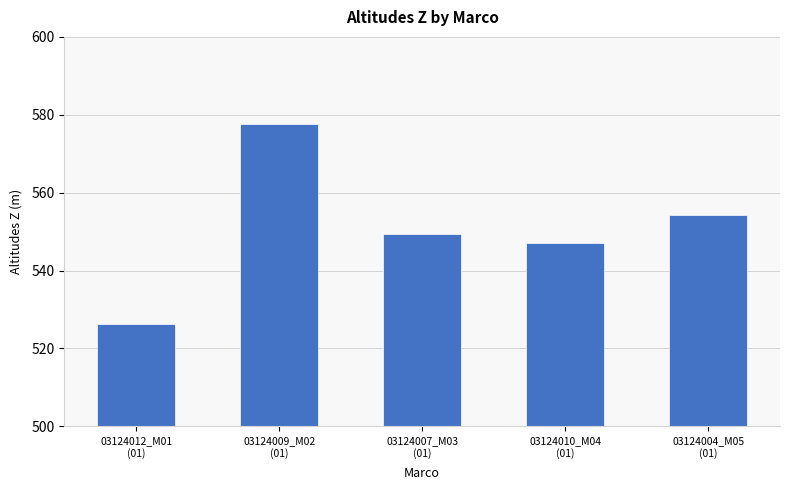

What is the label of the 4th bar from the left?

03124010_M04
(01)